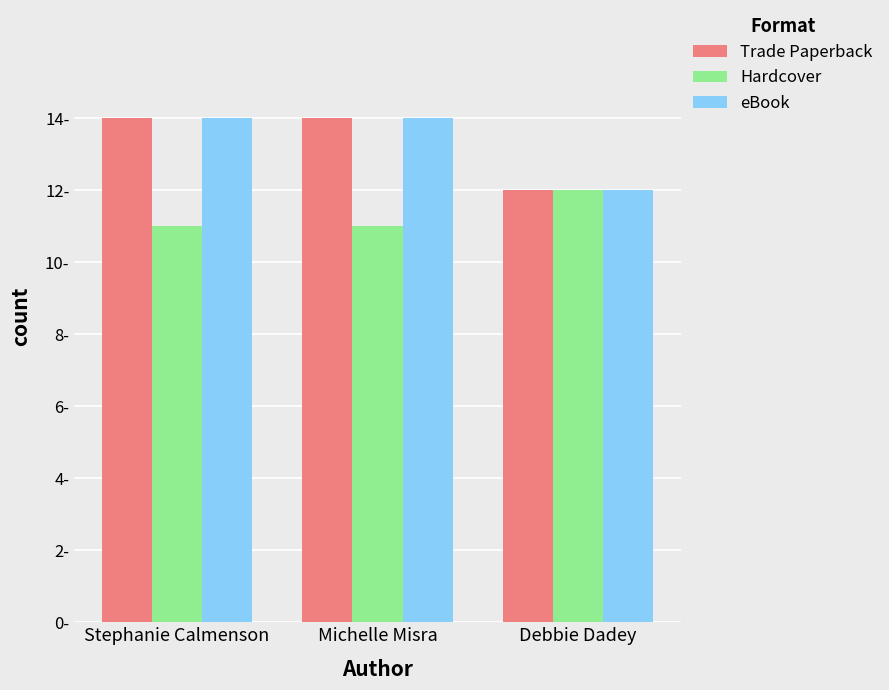

Are the bars grouped side by side (vs. stacked)?

Yes